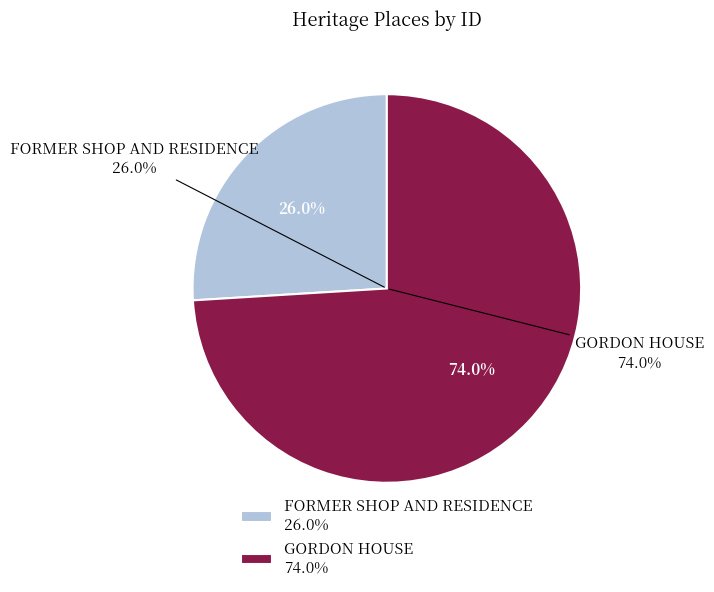

Does FORMER SHOP AND RESIDENCE represent more than half of the total?

No